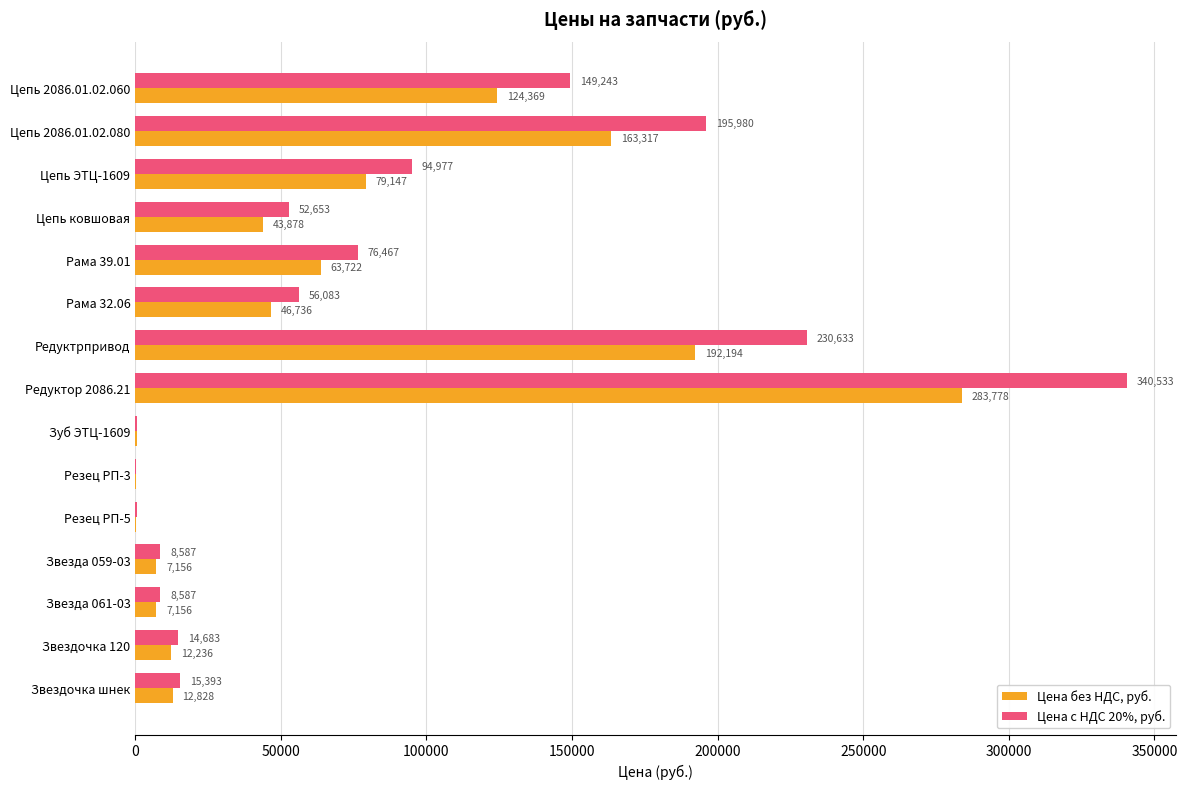

Which category has the highest value in the Цена с НДС 20%, руб. series?

Редуктор 2086.21